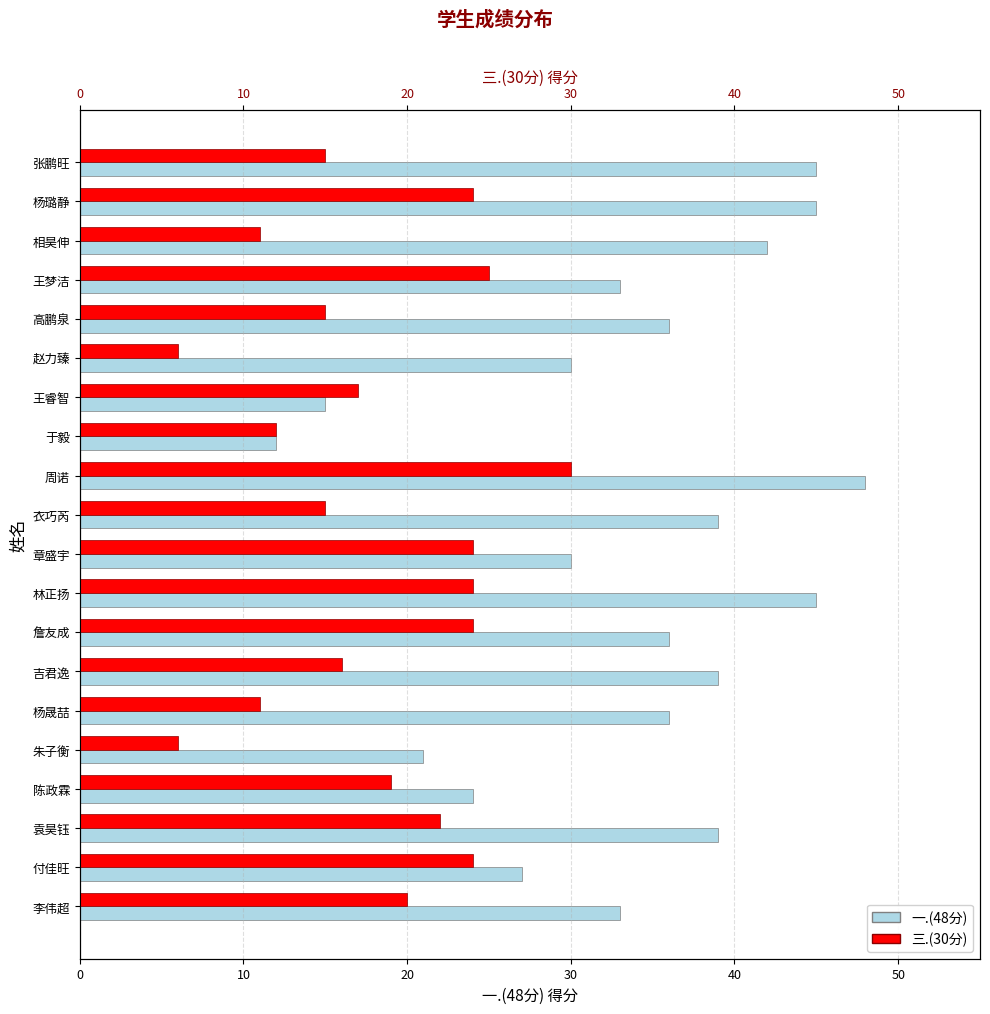

Count the number of categories in the chart.

20